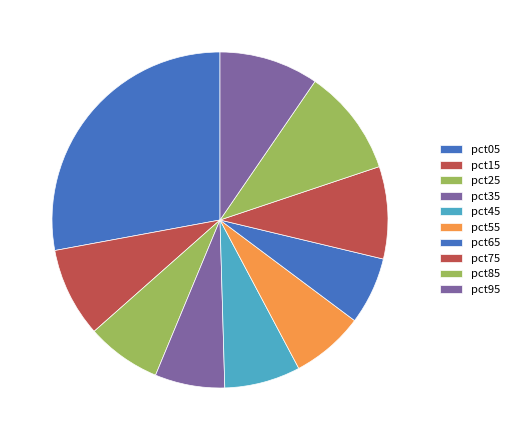

Which slice is the largest?

pct05